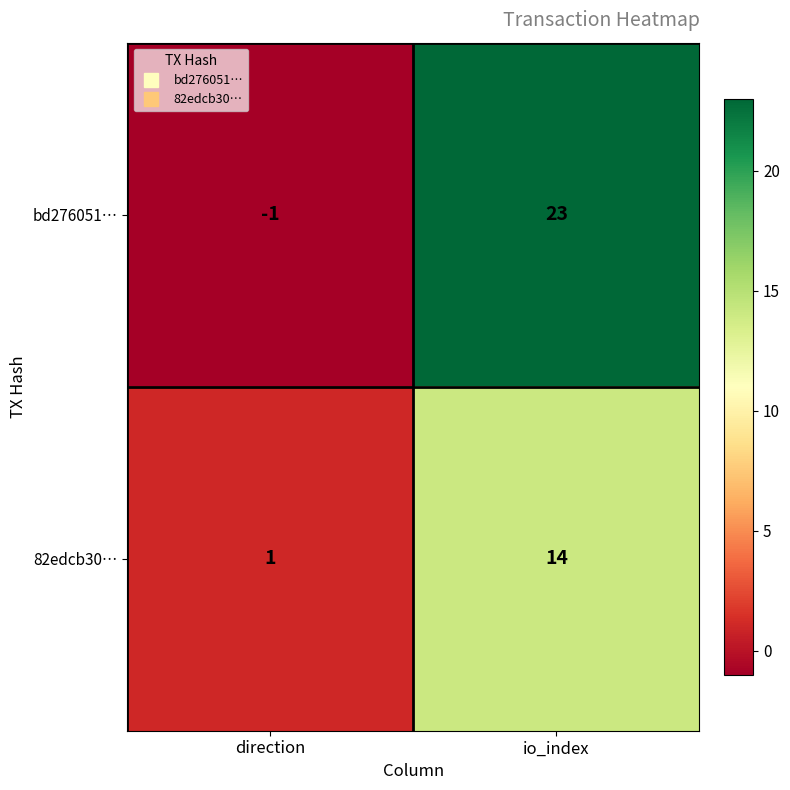

What is the sum of the bd276051… values at io_index and direction?

22